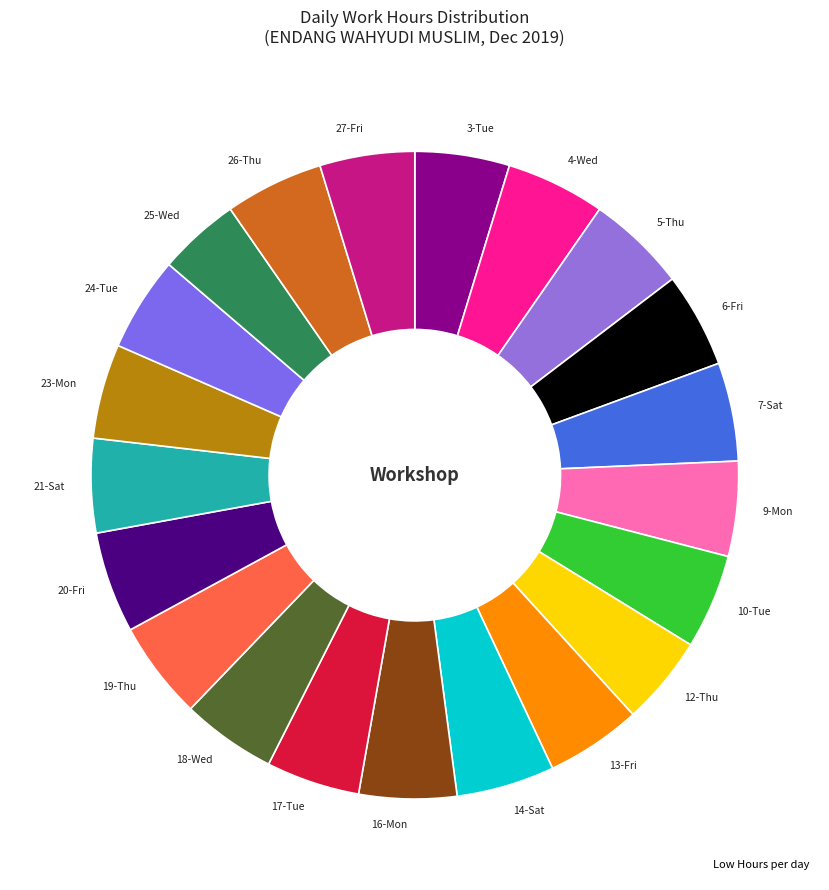

Count the number of slices in the pie.

21